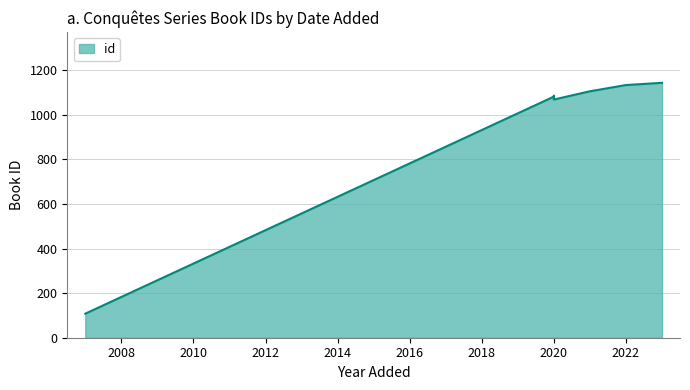

Does the chart have visible grid lines?

Yes